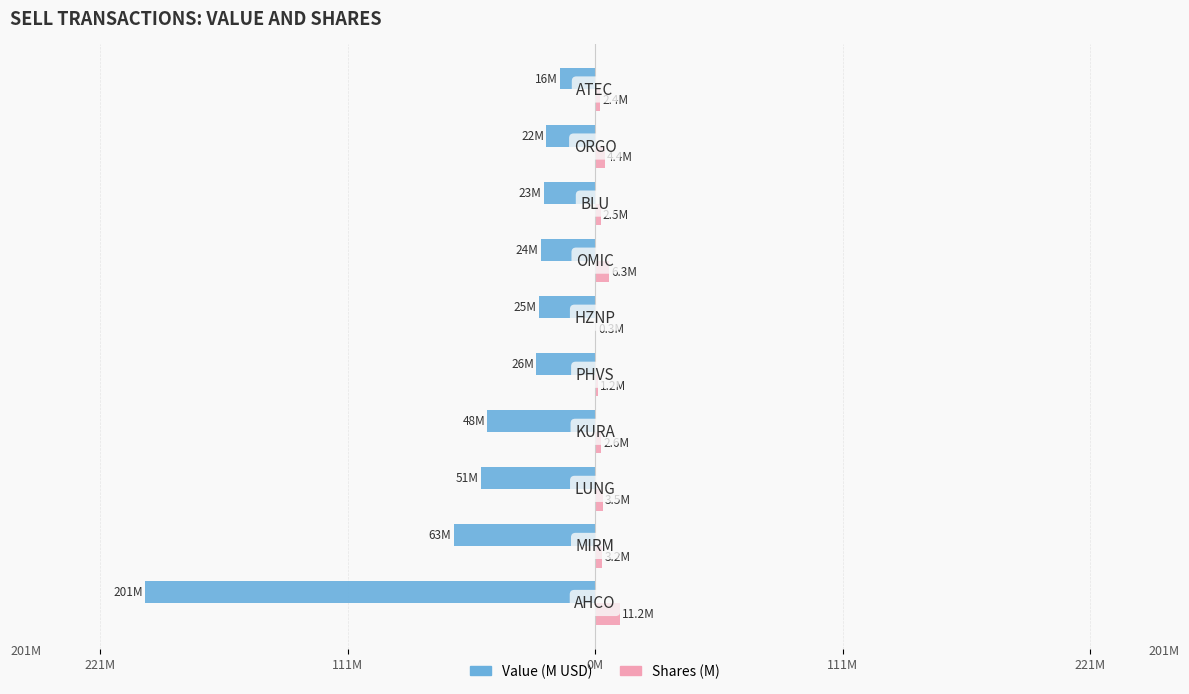

What are all the series names shown in the legend?

Value (M USD), Shares (M)